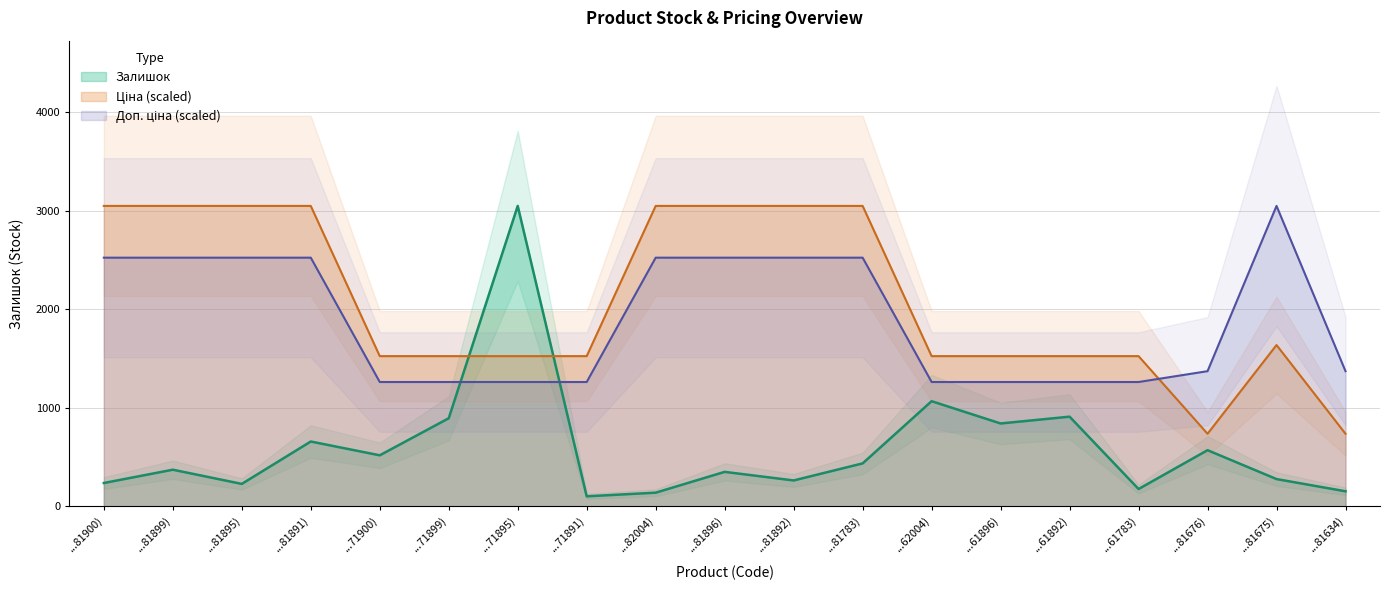

At which label does Залишок reach its peak?

...71895)